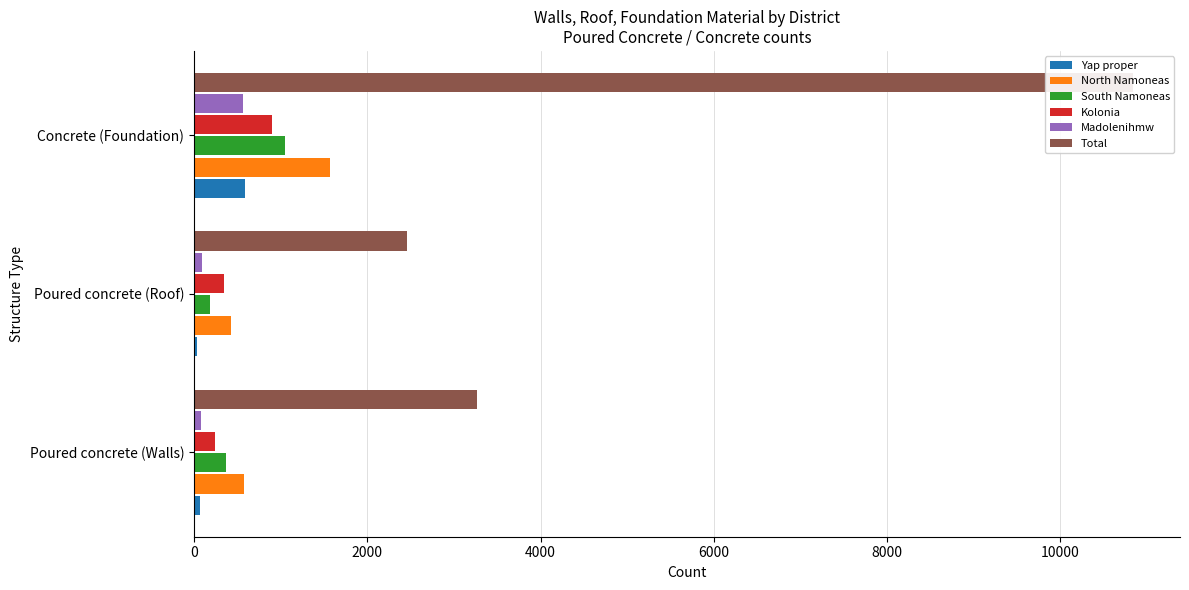

Which series has the largest total across all categories?

Total